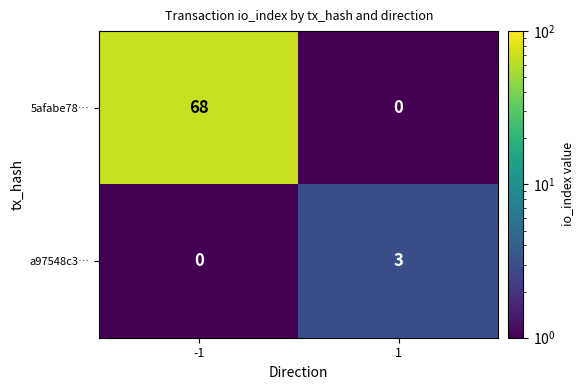

Which series changed the most between -1 and 1?

5afabe78…